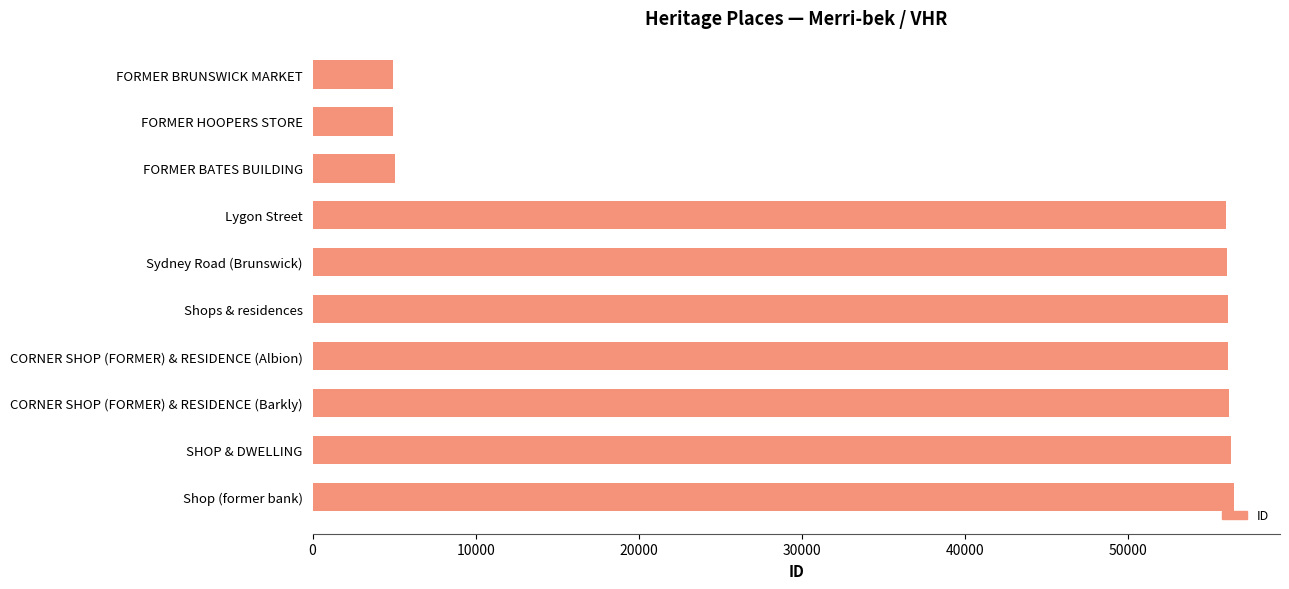

What is the maximum value shown in the chart?

56490